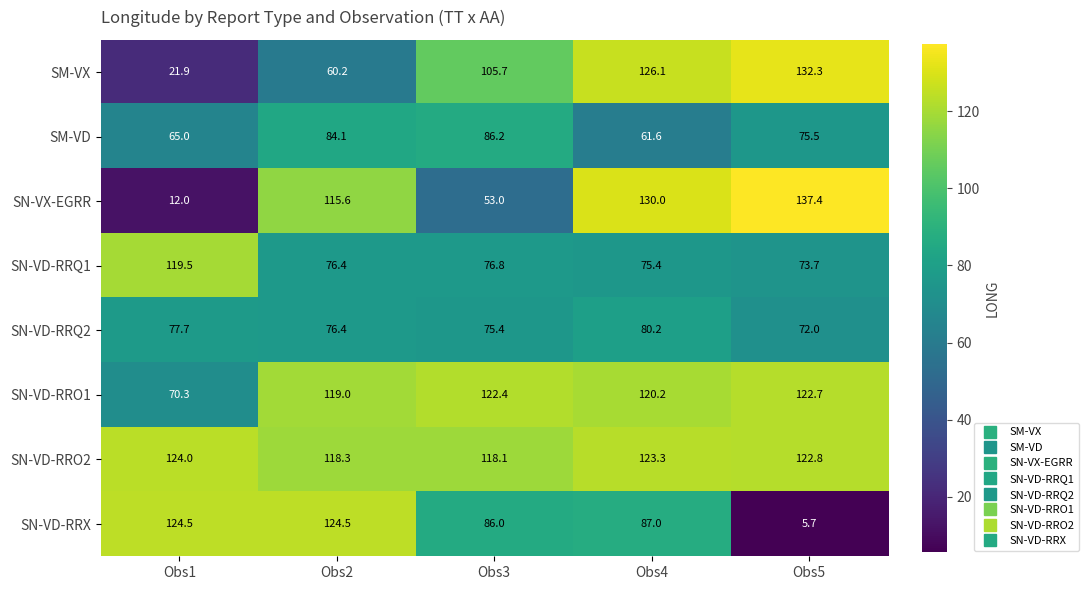

What is the highest value of the SN-VD-RRQ1 series?

119.5